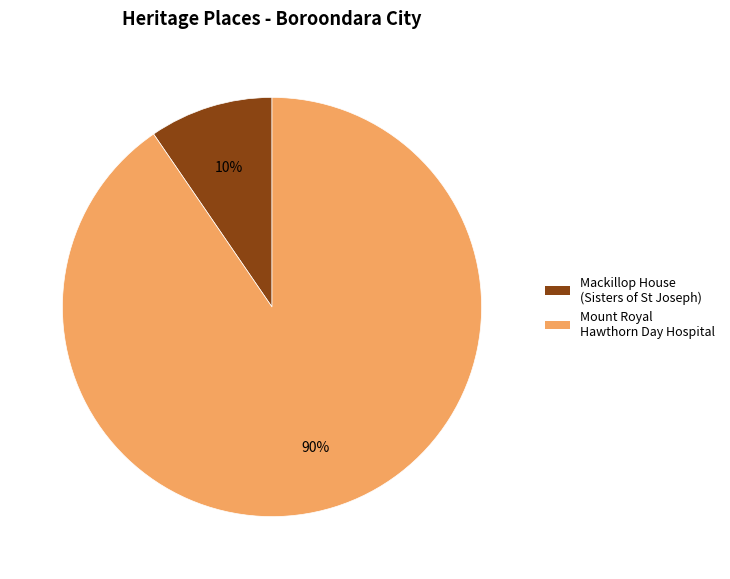

To the nearest percent, what portion does Mackillop House (Sisters of St Joseph) represent?

10%